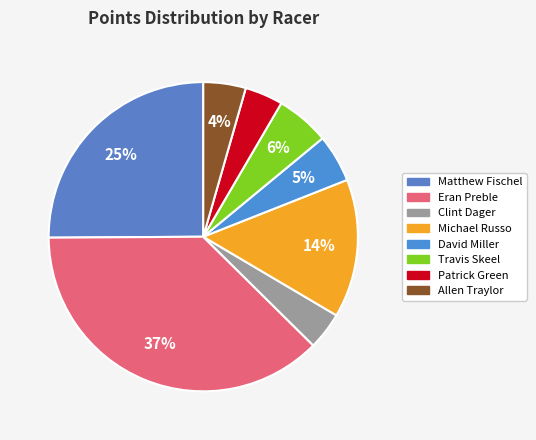

To the nearest percent, what is the combined percentage of Eran Preble and Clint Dager?

41%